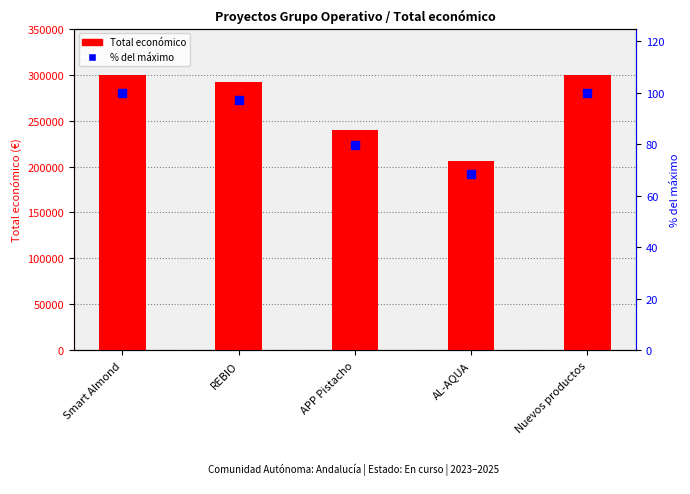

What are all the series names shown in the legend?

Total económico, % del máximo